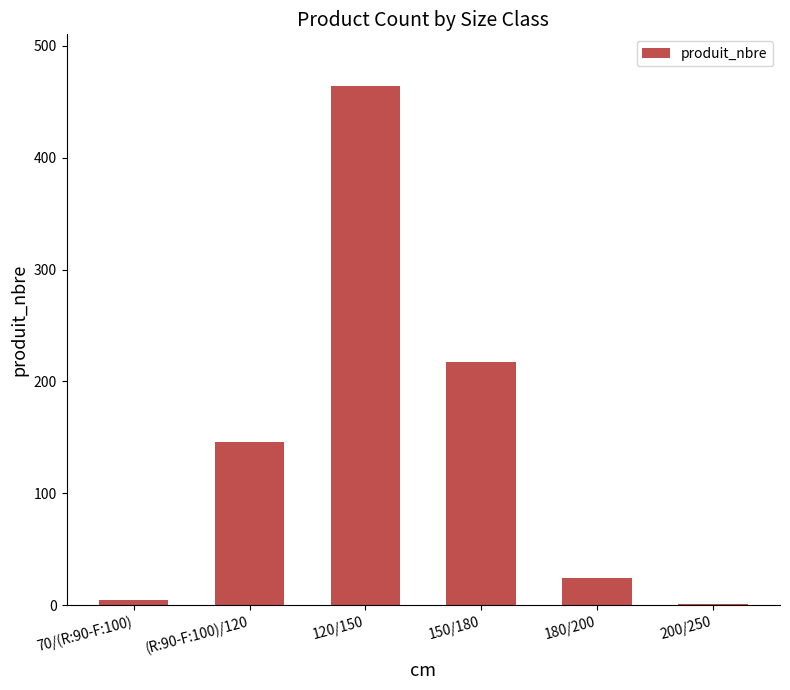

What is the maximum value shown in the chart?

464